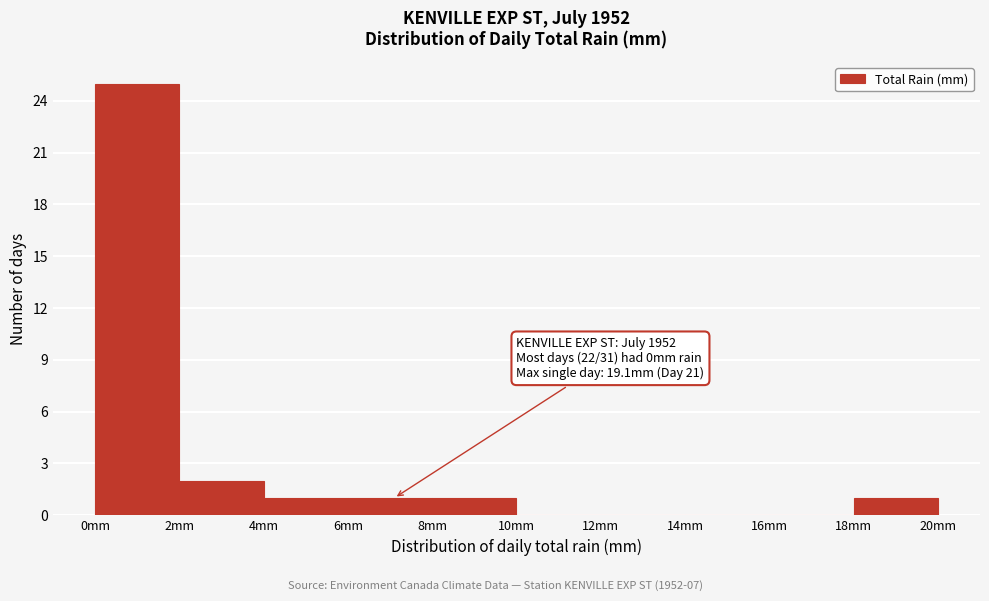

Which range on the x-axis has the tallest bar?

0 to 2